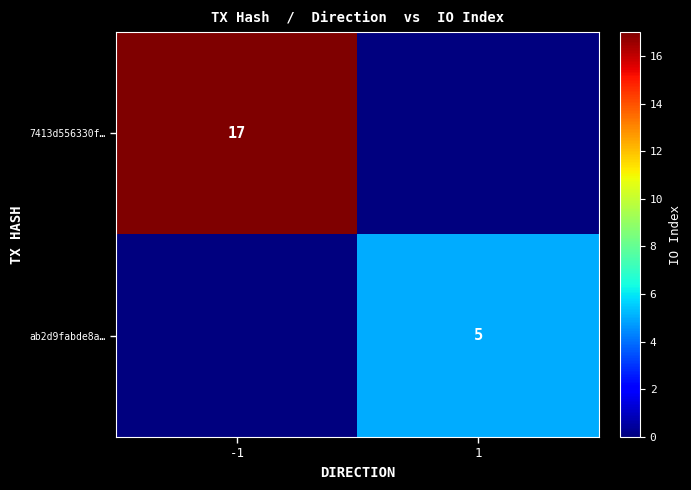

Is it true that ab2d9fabde8a… equals 2 at 1?

False